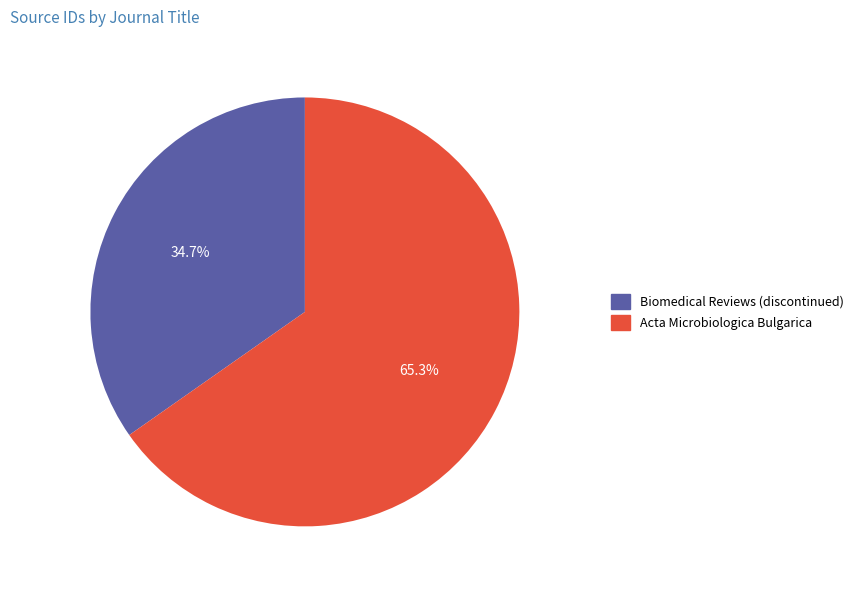

To the nearest percent, what is the combined percentage of Acta Microbiologica Bulgarica and Biomedical Reviews (discontinued)?

100%